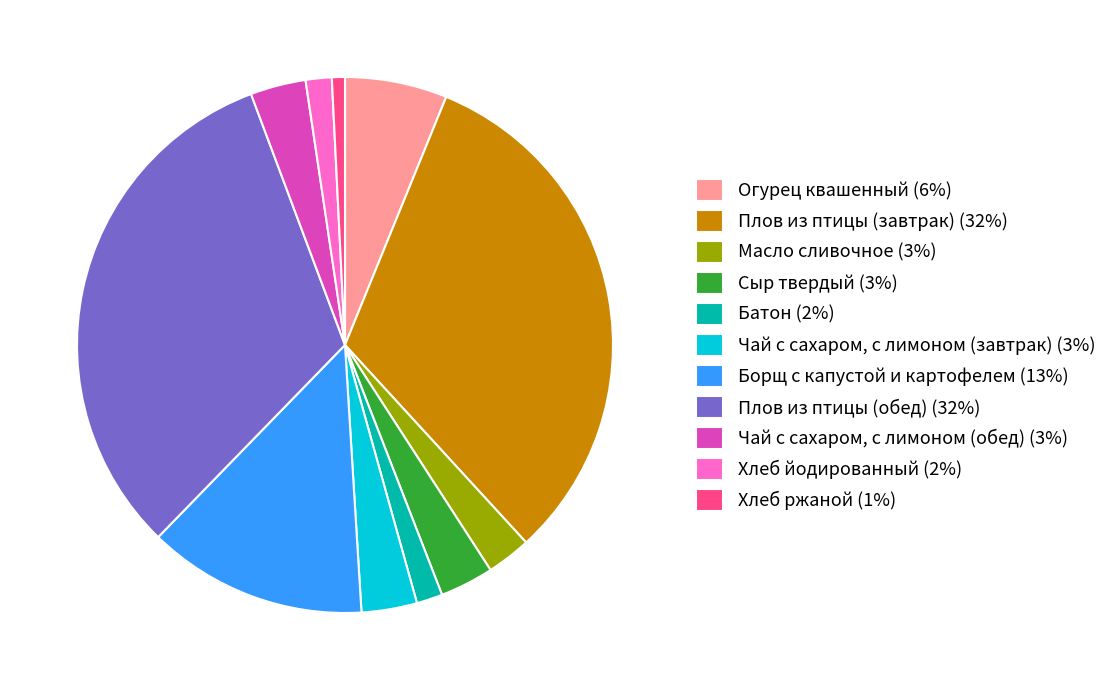

How many segments does this pie chart have?

11